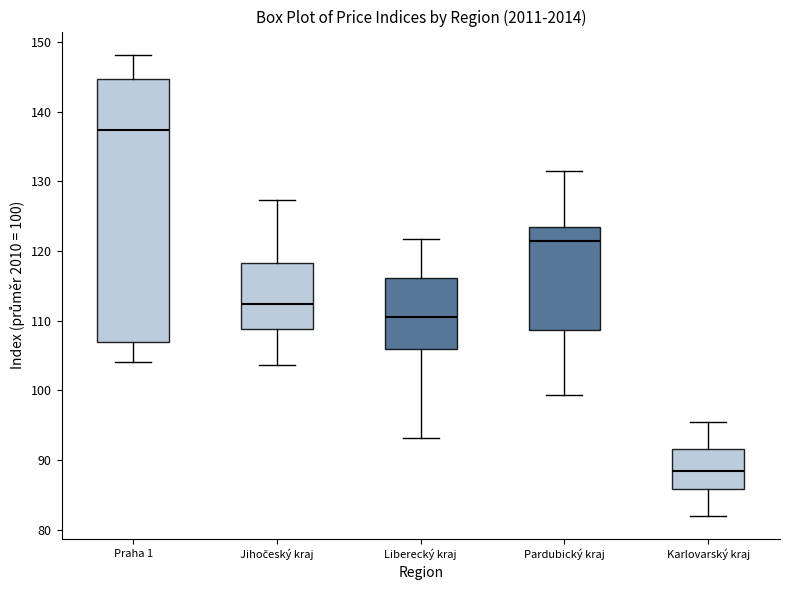

Comparing the boxes themselves (not the whiskers), which one is the tallest?

Praha 1